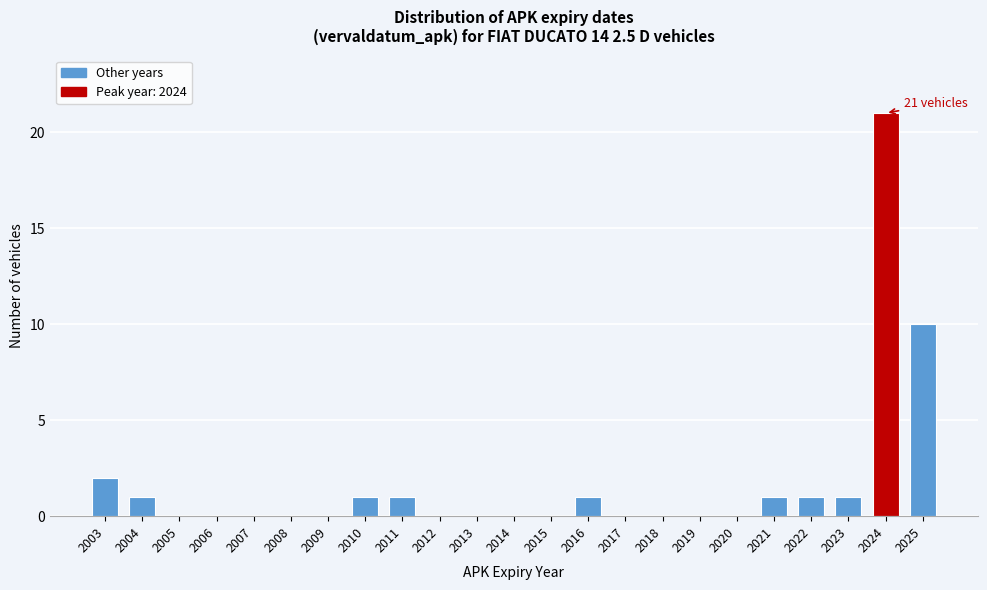

Reading right to left, transcribe all the data shown in this chart.

2025=10	2024=21	2023=1	2022=1	2021=1	2020=0	2019=0	2018=0	2017=0	2016=1	2015=0	2014=0	2013=0	2012=0	2011=1	2010=1	2009=0	2008=0	2007=0	2006=0	2005=0	2004=1	2003=2